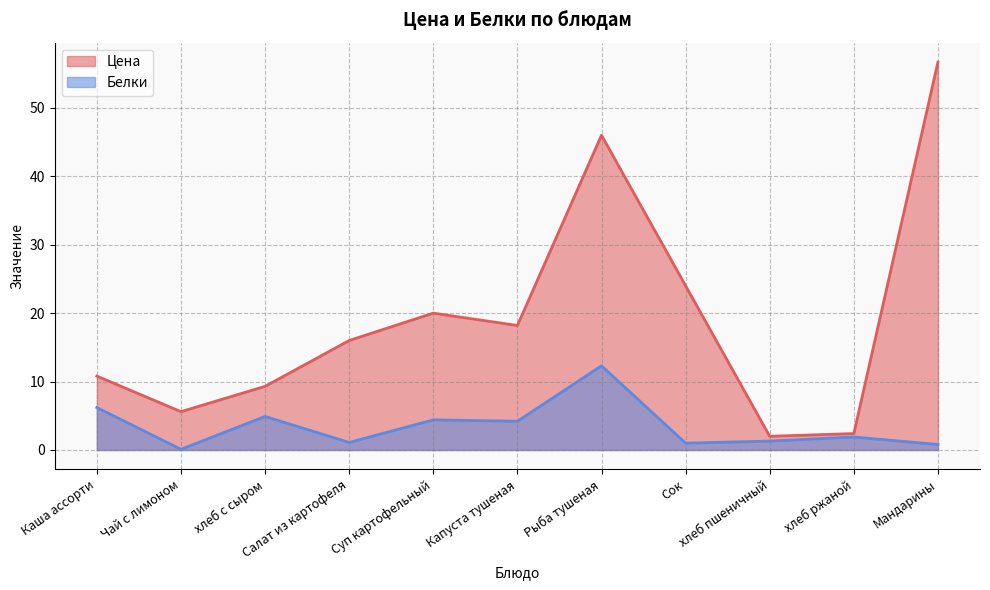

What value does the Белки series have at Мандарины?

0.8